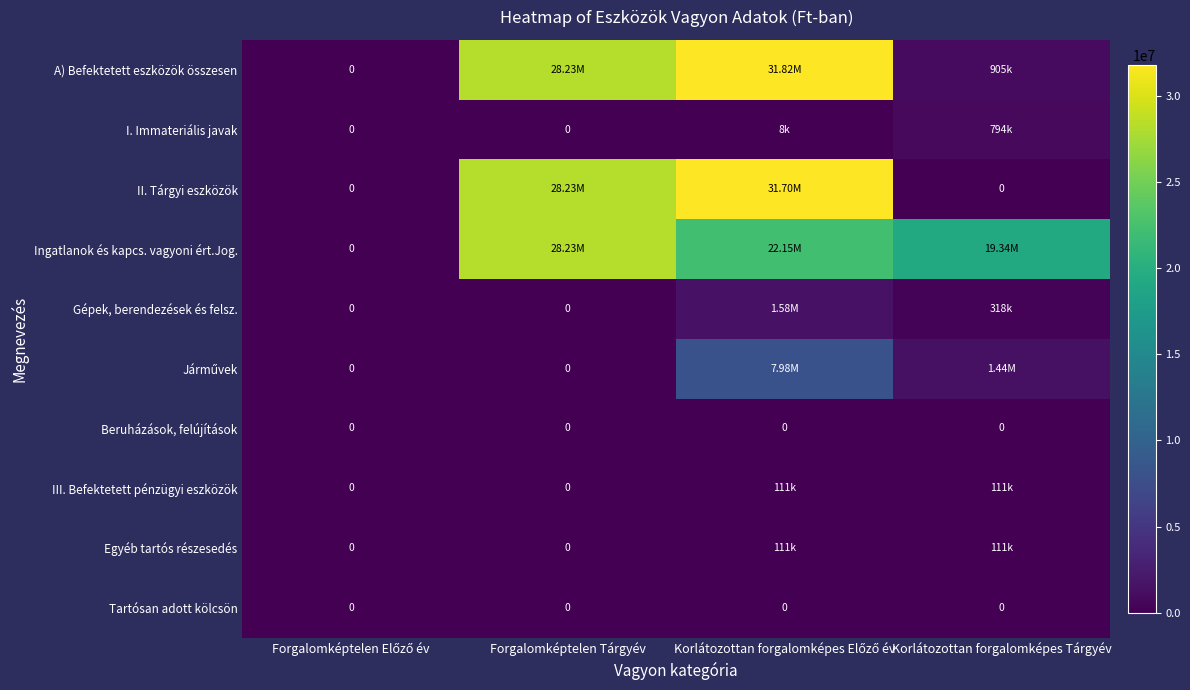

What is the difference between the maximum and minimum values in the I. Immateriális javak series?

793991